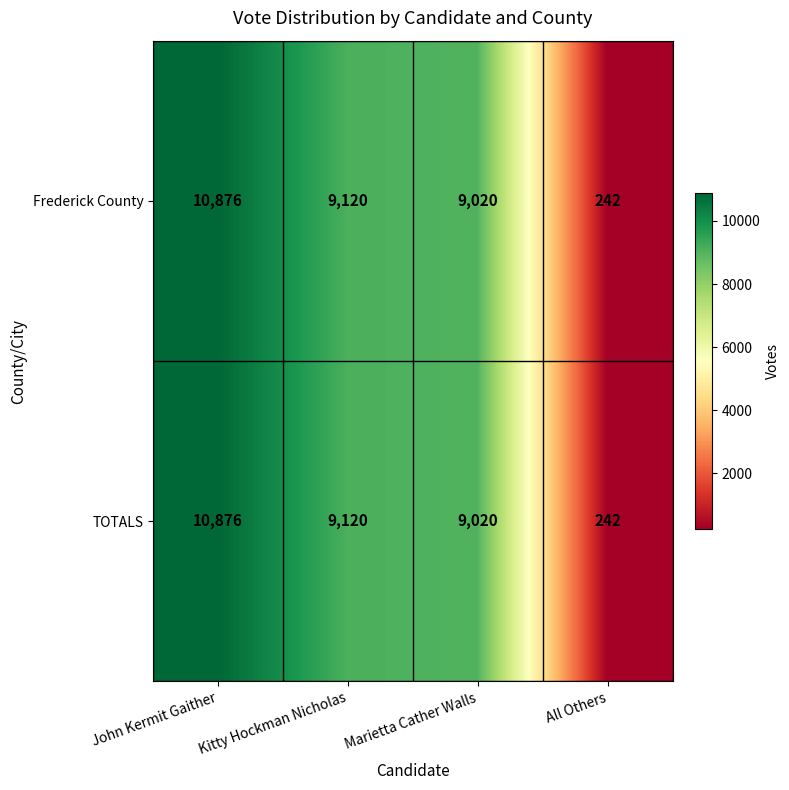

List the labels in order of TOTALS value, smallest first.

All Others, Marietta Cather Walls, Kitty Hockman Nicholas, John Kermit Gaither